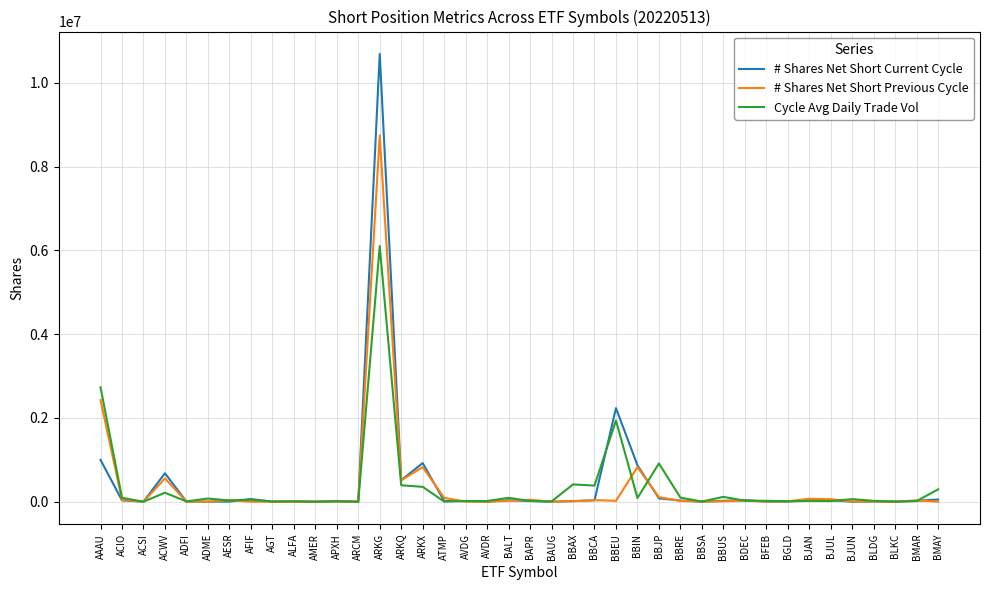

At which label does Cycle Avg Daily Trade Vol first exceed 24620?

AAAU